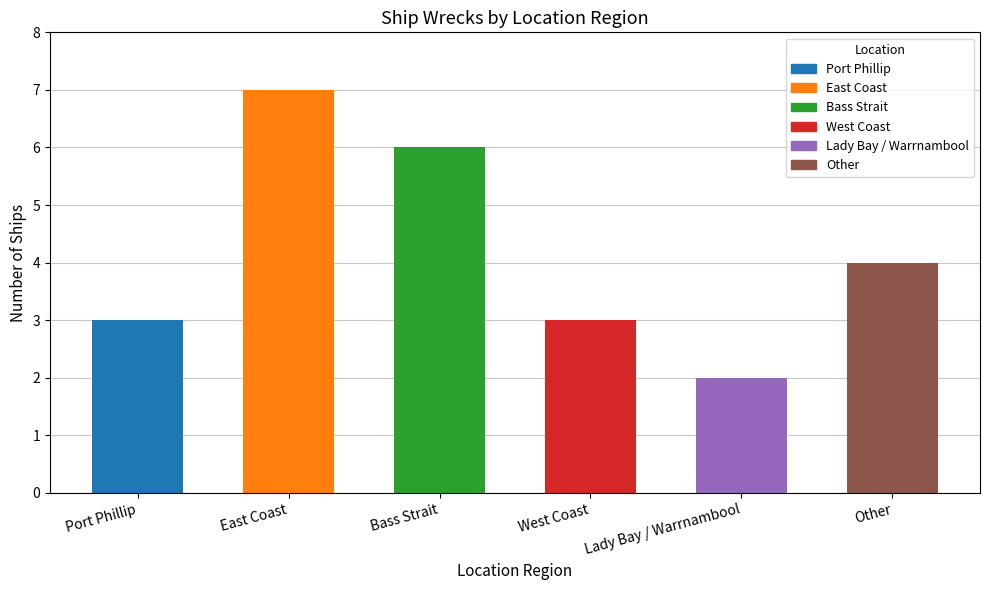

Count the values in the range 3 to 6.

4